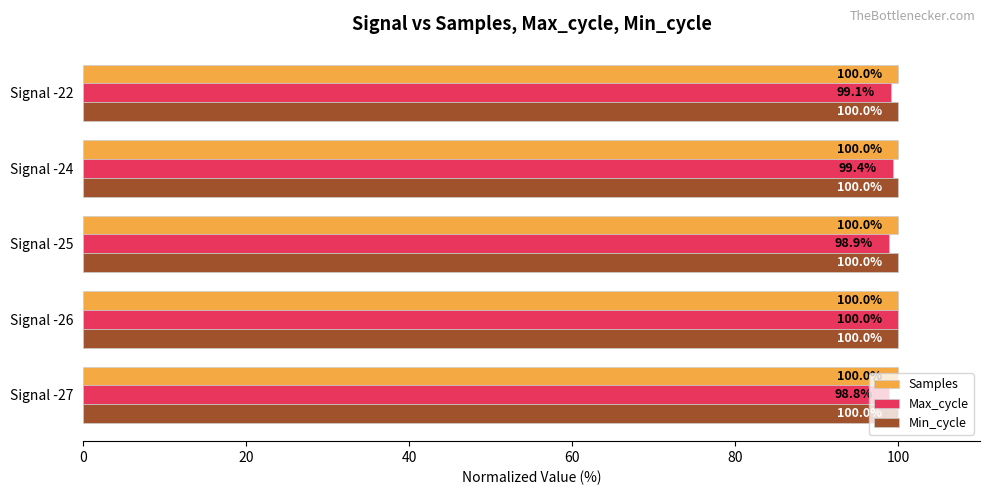

How many Samples values are between 99 and 100?

5